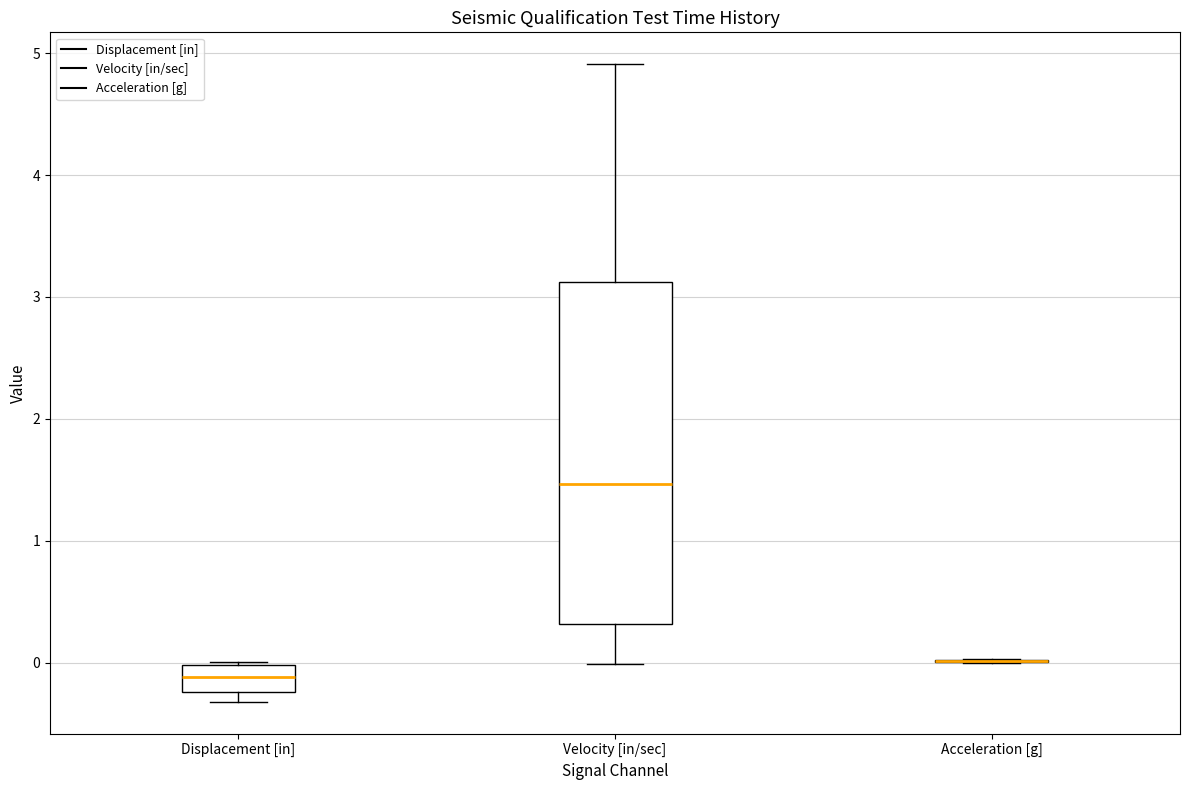

Reading left to right, read every box against the y-axis: the position of its median line, the range the box covers, and the ends of its whiskers. The values are not printed on the chart, so give them approximately, as read against the axis.

Displacement [in]: median -0.1, box -0.2 to 0.0, whiskers -0.3 to 0.0
Velocity [in/sec]: median 1.5, box 0.3 to 3.1, whiskers 0.0 to 4.9
Acceleration [g]: box collapsed to a line at 0.0, whiskers 0.0 to 0.0